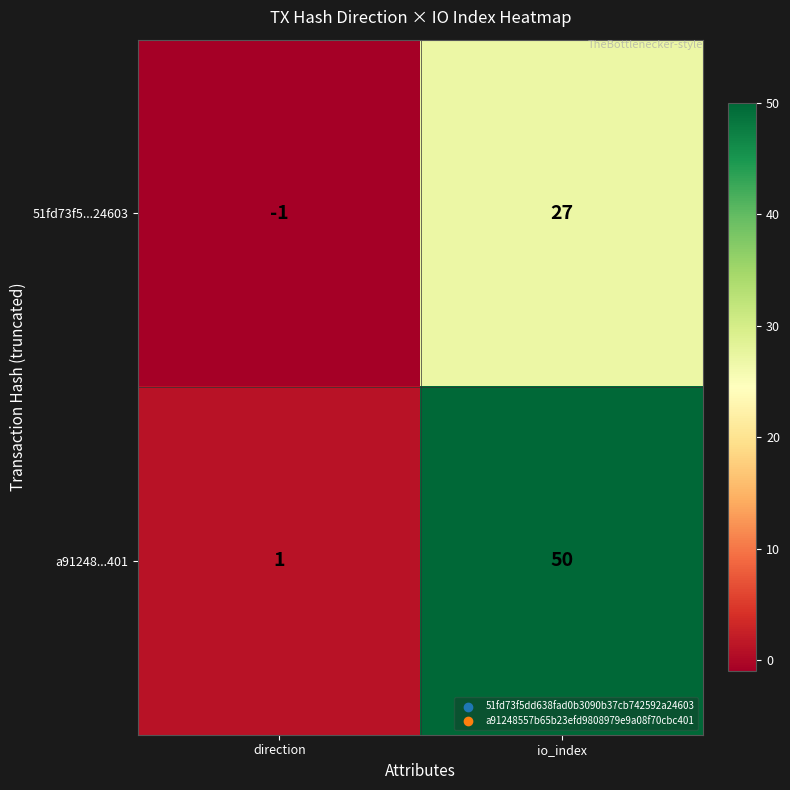

What is the average value of the 51fd73f5...24603 series?

13